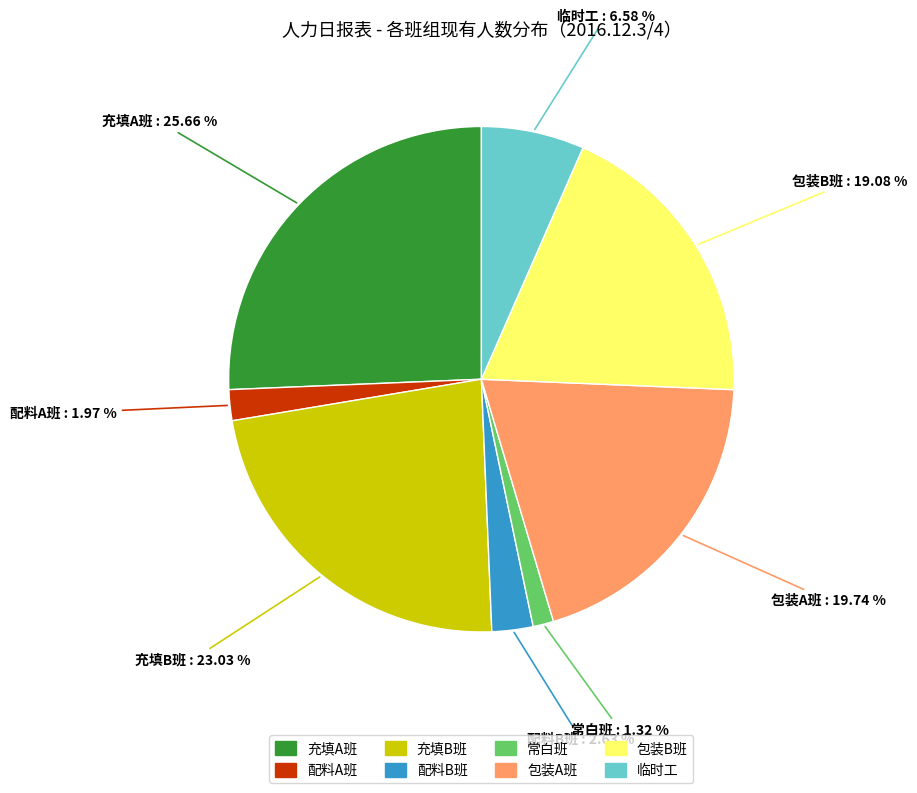

To the nearest percent, what is the combined percentage of 常白班 and 充填B班?

24%